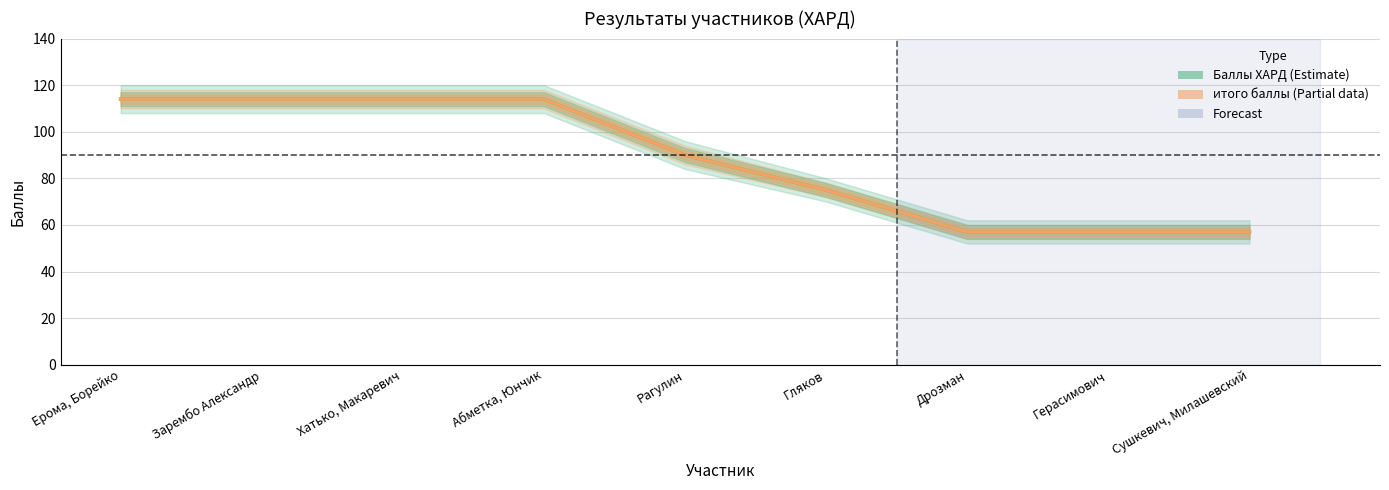

True or false: итого баллы has a value of 114 at Абметка, Юнчик.

True